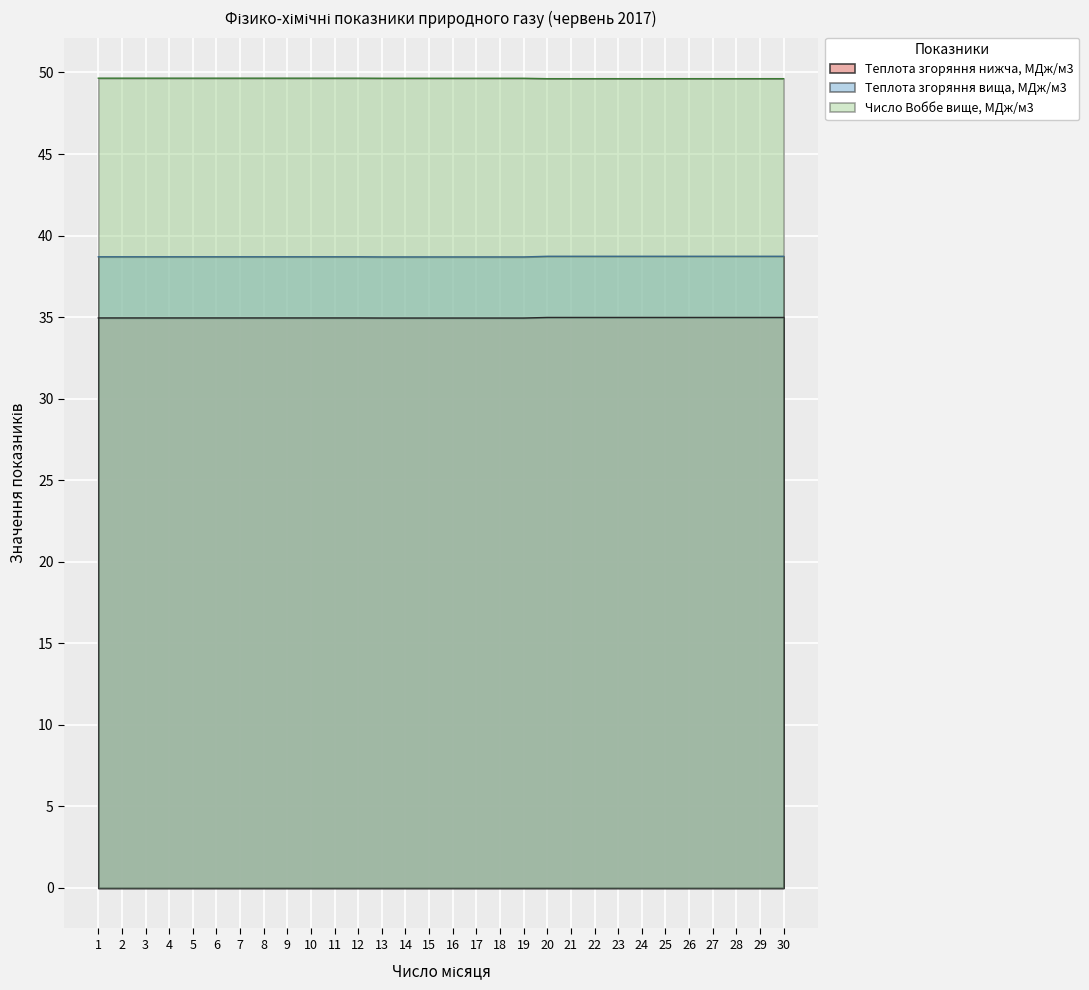

What are all the series names shown in the legend?

Теплота згоряння нижча, МДж/м3, Теплота згоряння вища, МДж/м3, Число Воббе вище, МДж/м3